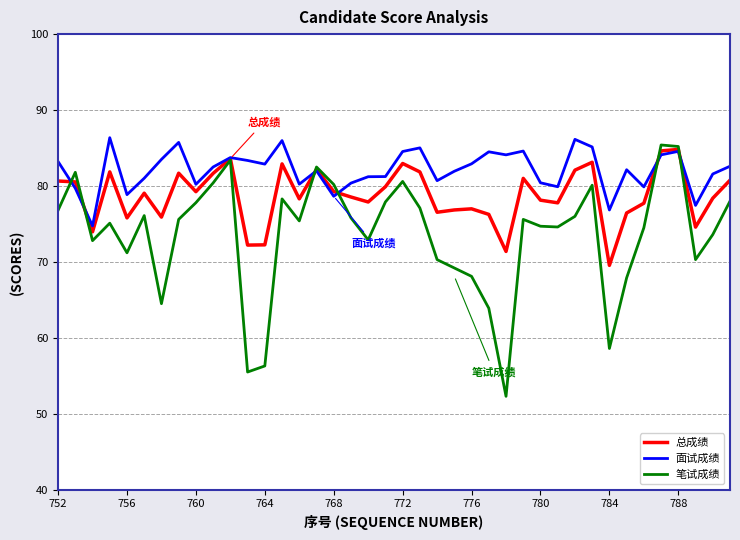

What is the difference between the second highest and minimum values in the 笔试成绩 series?

32.9